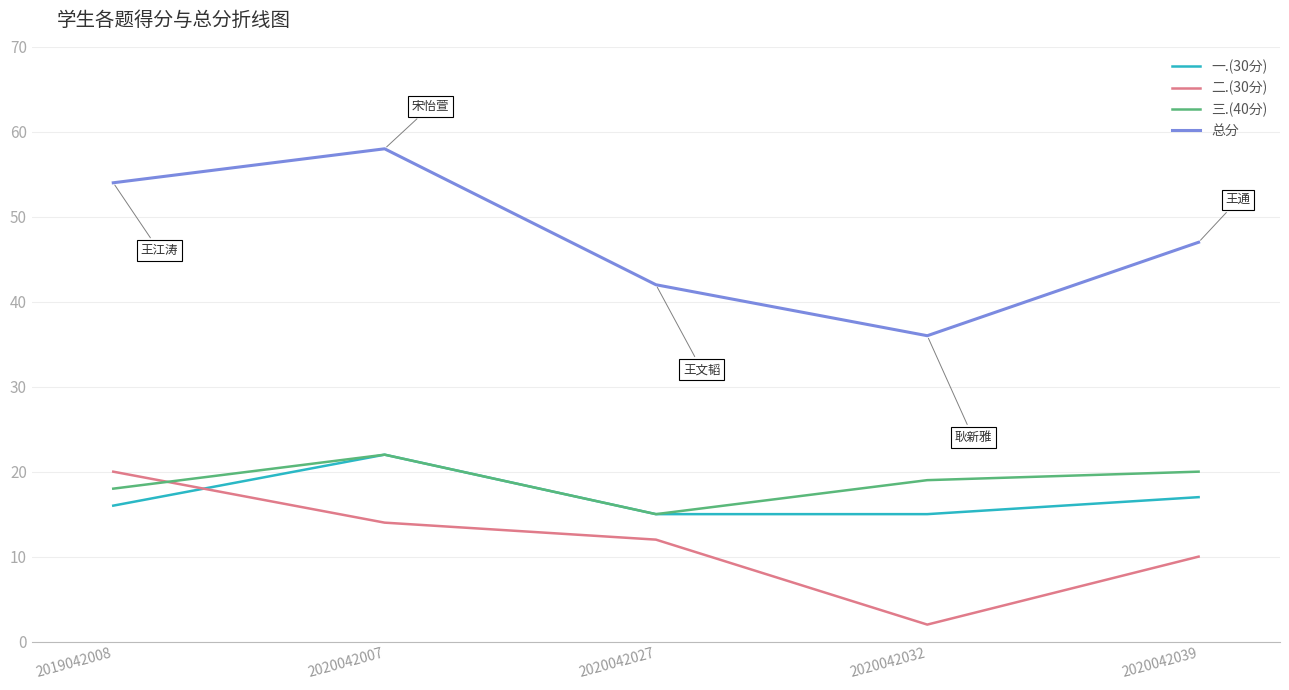

Reading left to right, extract all data points from this chart.

一.(30分): 16	22	15	15	17
二.(30分): 20	14	12	2	10
三.(40分): 18	22	15	19	20
总分: 54	58	42	36	47